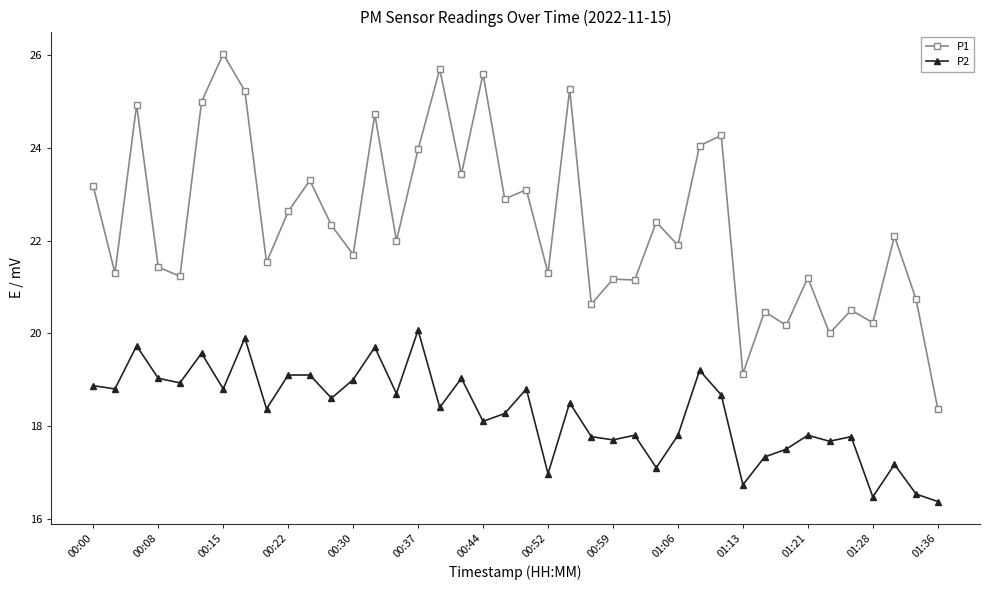

True or false: P2 and P1 cross at least once.

False